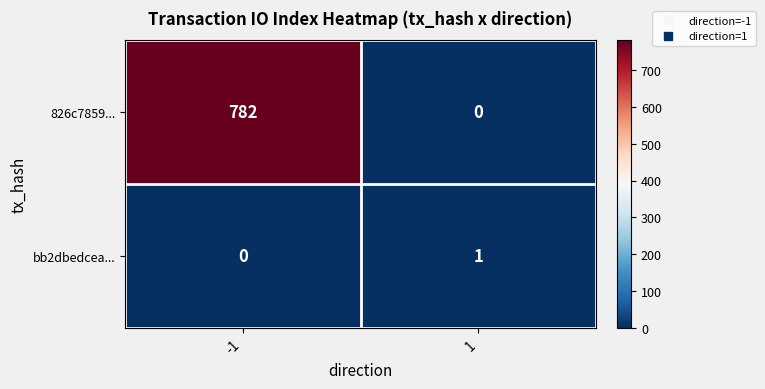

True or false: 826c7859... has a value of 782 at -1.

True